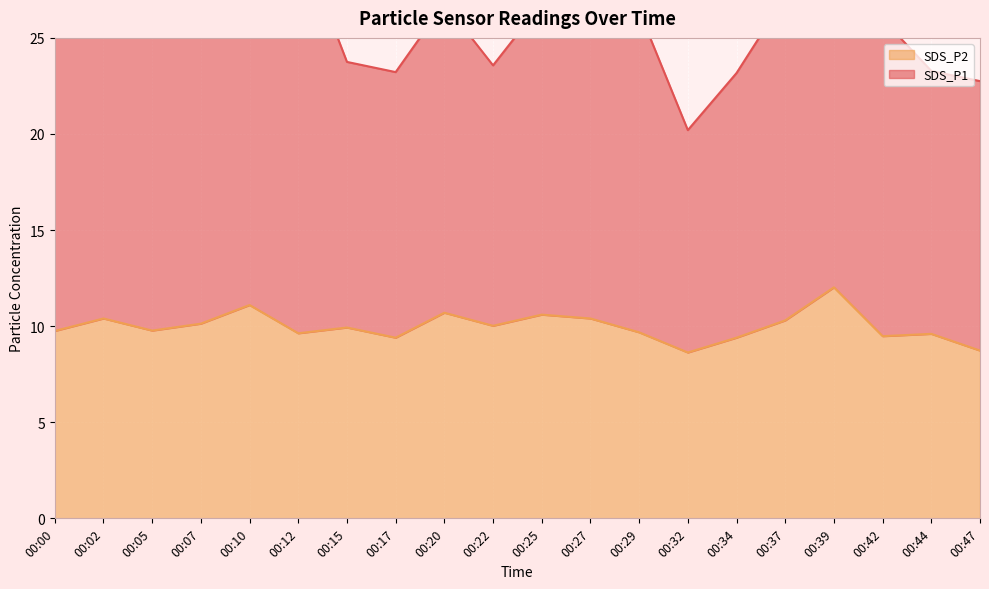

The value at 00:34 is 4.6. True or false?

False